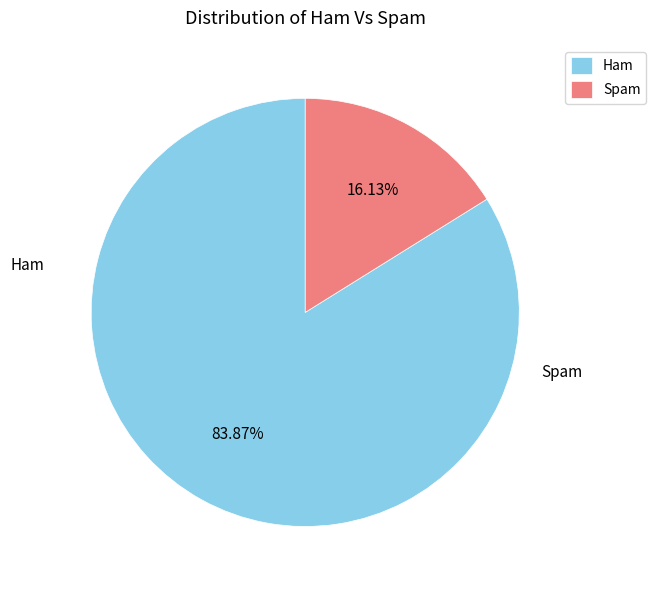

Is there any slice that represents more than half of the pie?

Yes